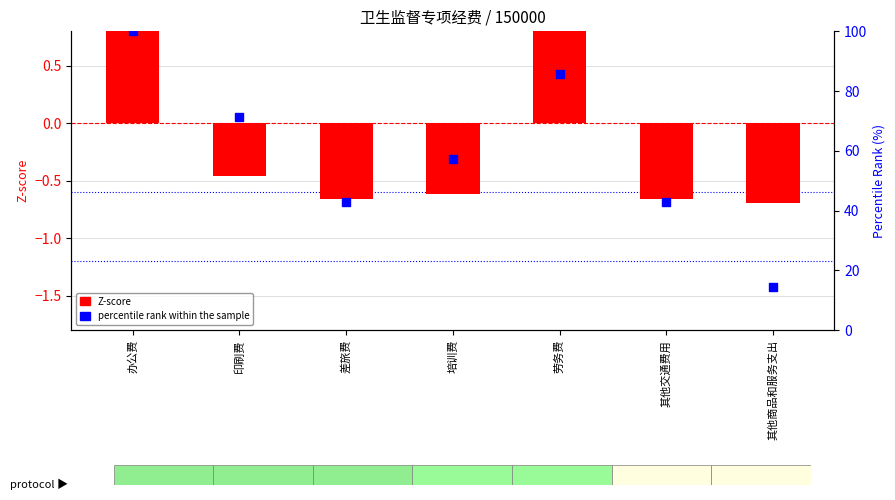

What are all the series names shown in the legend?

Z-score, percentile rank within the sample